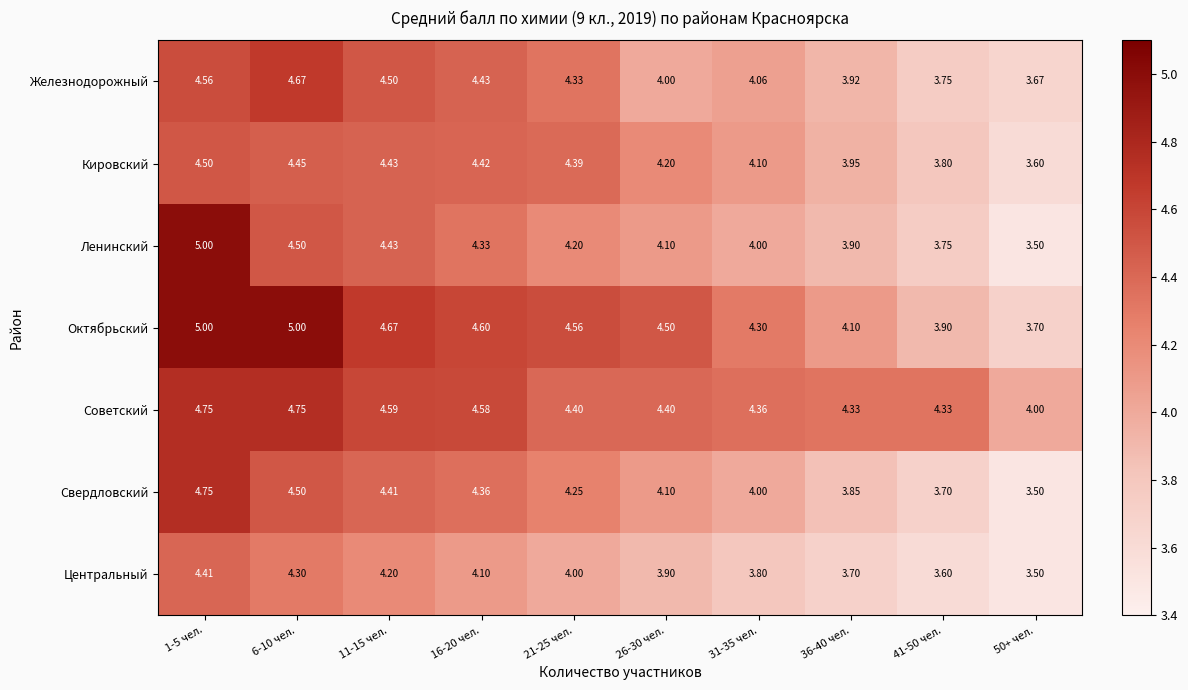

Which series has the largest range (max minus min)?

Ленинский